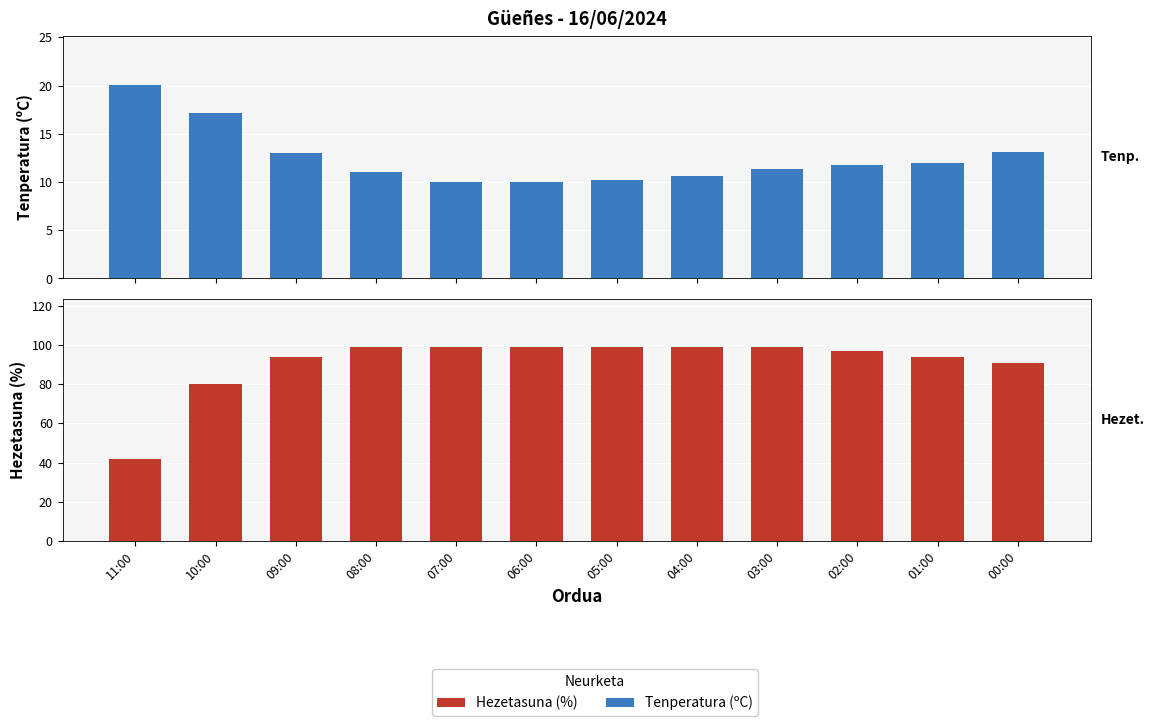

Reading left to right, what are all the values shown in this chart?

Tenperatura (ºC): 11:00=20.1	10:00=17.1	09:00=13.0	08:00=11.0	07:00=10.0	06:00=10.0	05:00=10.2	04:00=10.6	03:00=11.3	02:00=11.8	01:00=12.0	00:00=13.1
Hezetasuna (%): 11:00=42.0	10:00=80.0	09:00=94.0	08:00=99.0	07:00=99.0	06:00=99.0	05:00=99.0	04:00=99.0	03:00=99.0	02:00=97.0	01:00=94.0	00:00=91.0